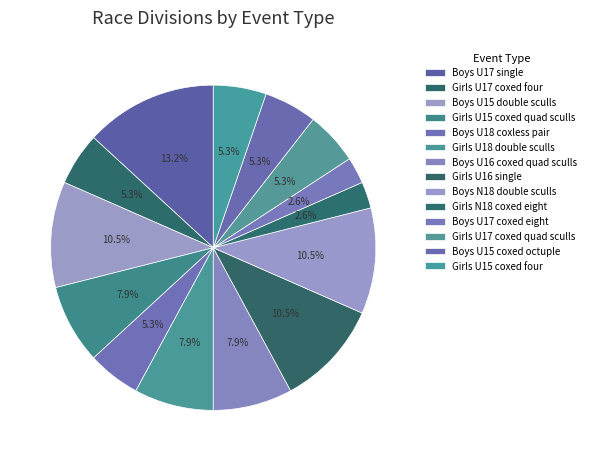

Which has a higher value, Girls U15 coxed four or Girls U17 coxed quad sculls?

Girls U15 coxed four